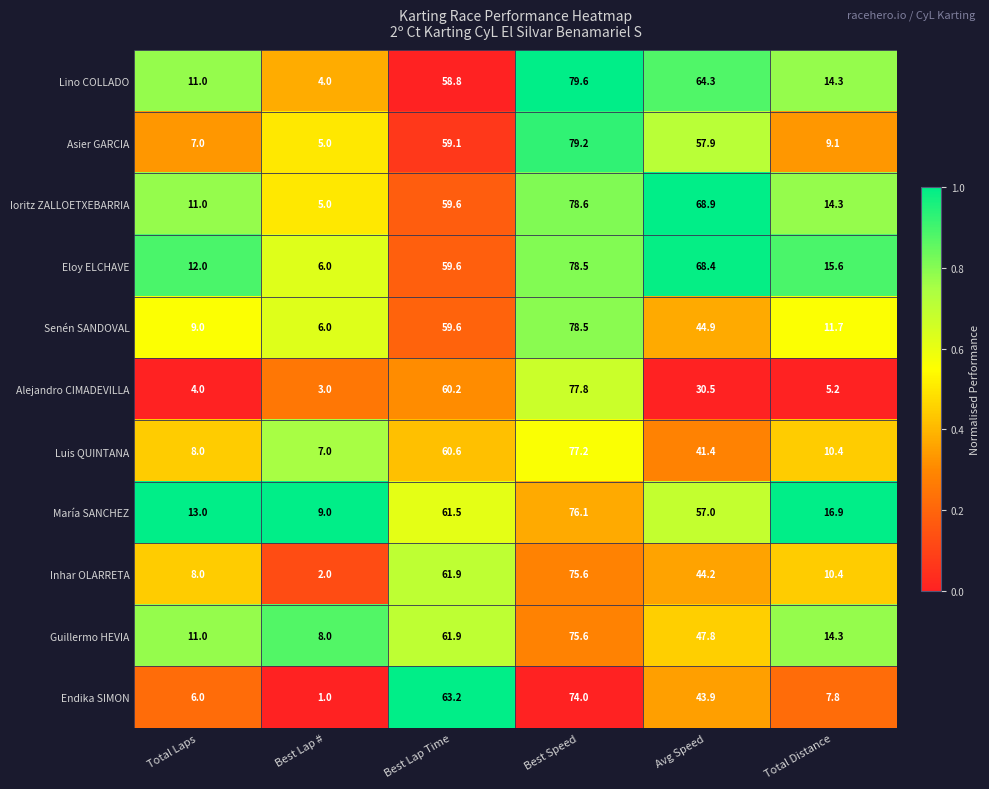

What is the sum of all Endika SIMON values?

195.9